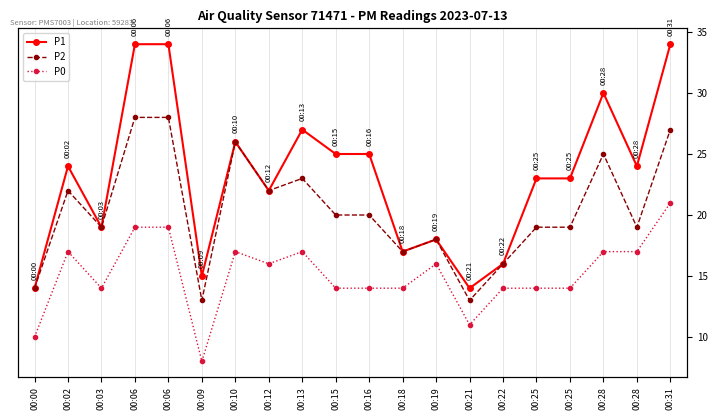

Which category has the highest value across all series?

00:06